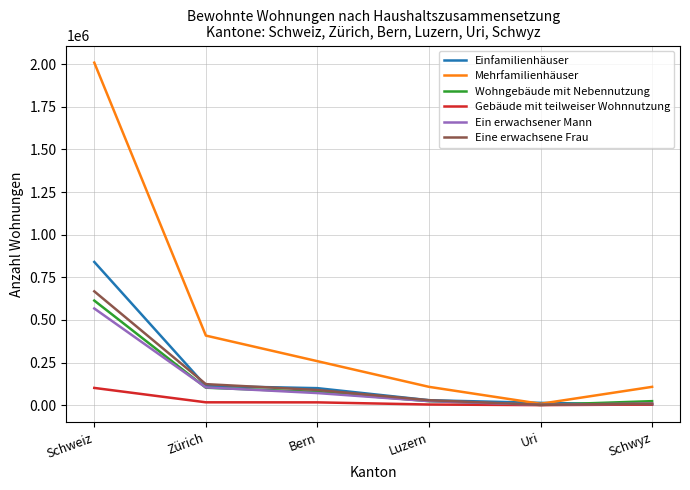

How many series are shown in this chart?

6